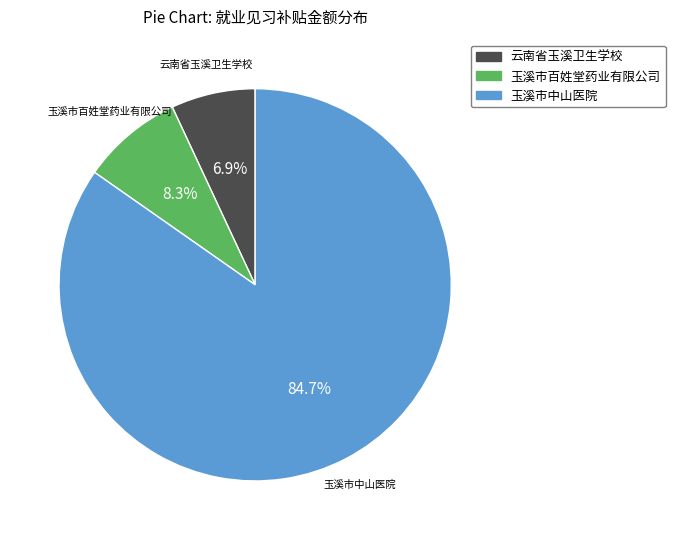

To the nearest percent, what is the combined percentage of 玉溪市中山医院 and 云南省玉溪卫生学校?

92%